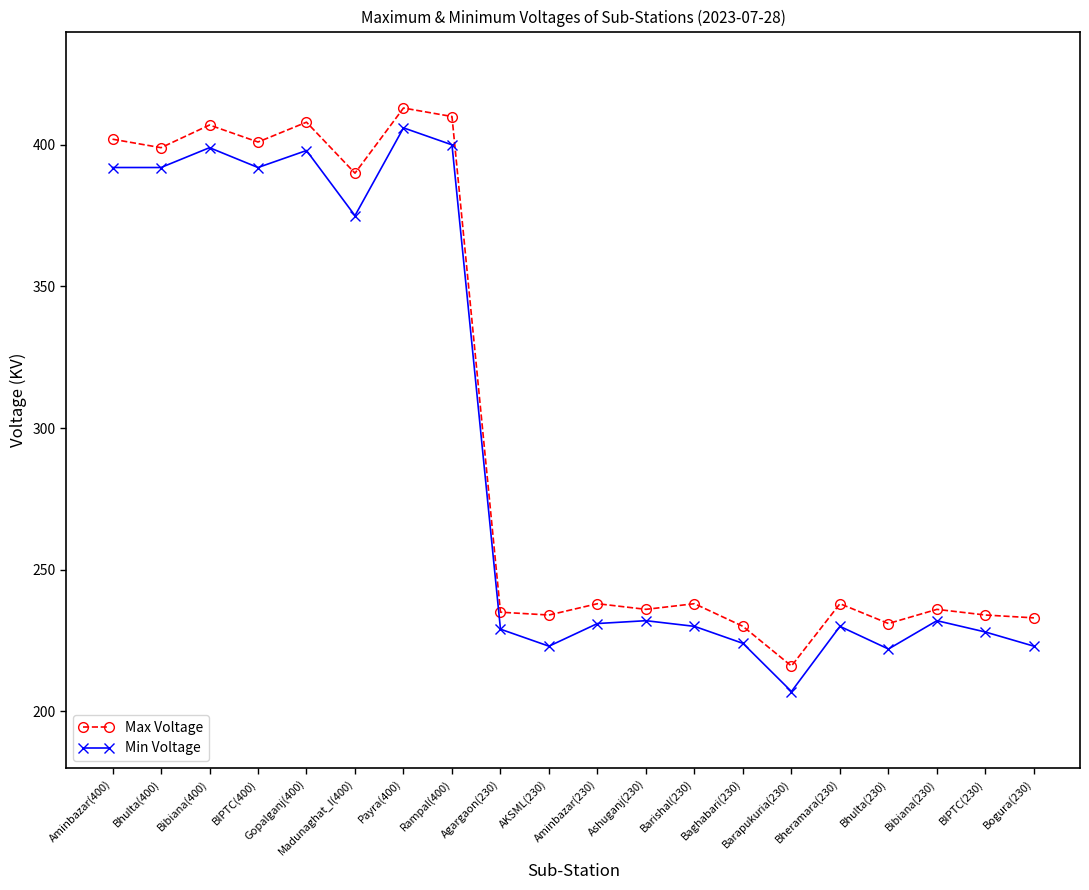

True or false: Min Voltage has more than 2 points higher than both neighbors.

True